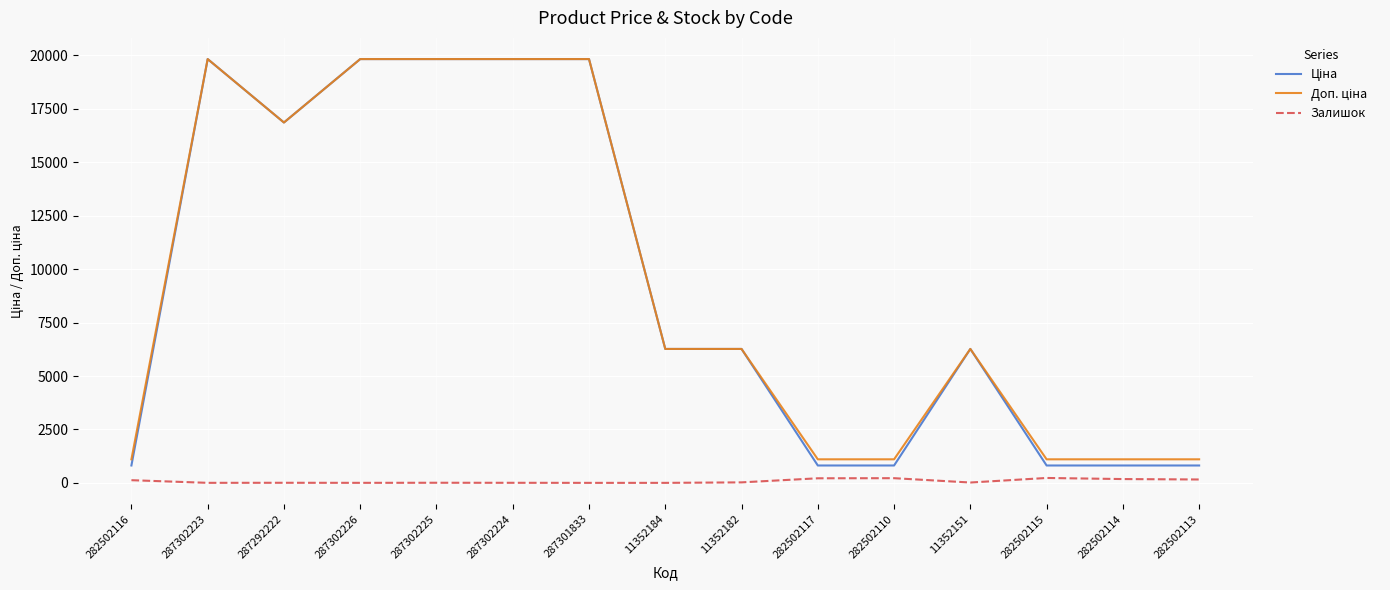

What is the greatest value displayed?

19831.1